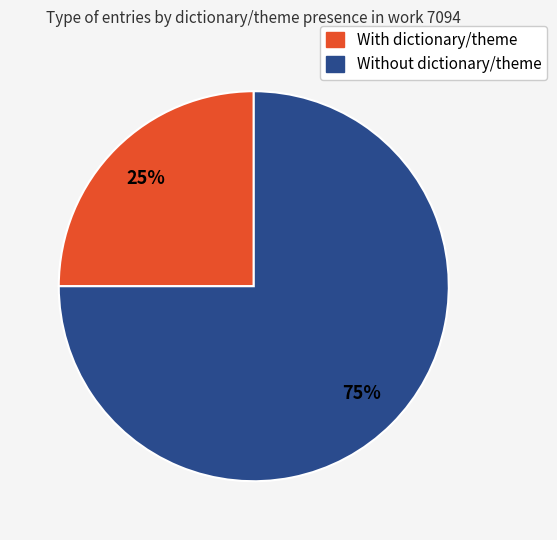

How many slices are in this pie chart?

2